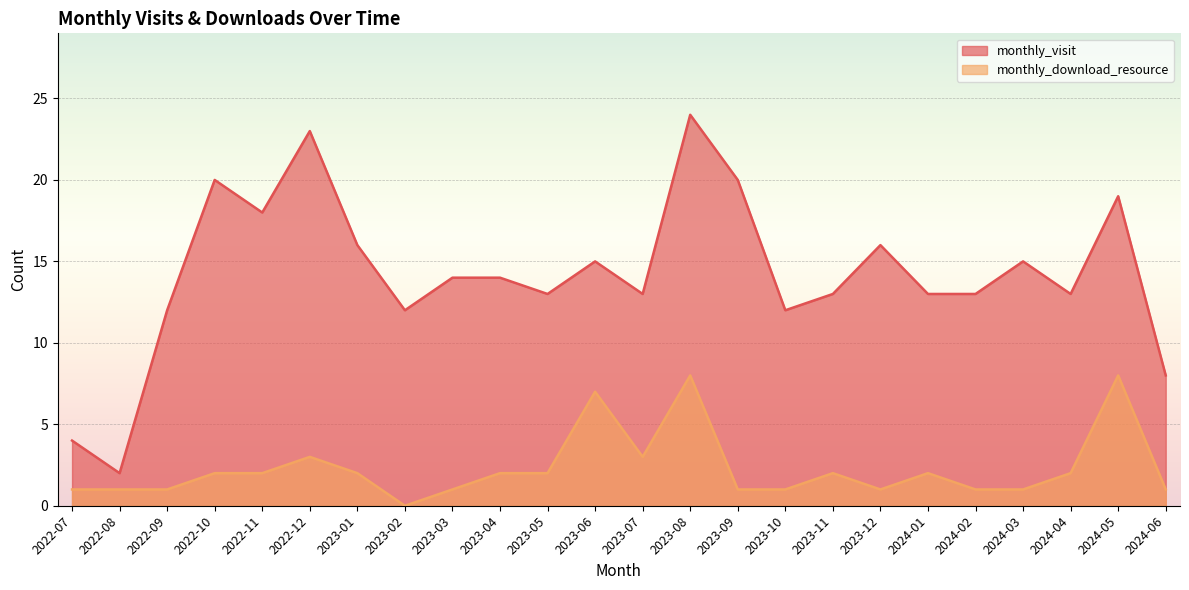

The monthly_visit series shows 24 at 2023-08. True or false?

True